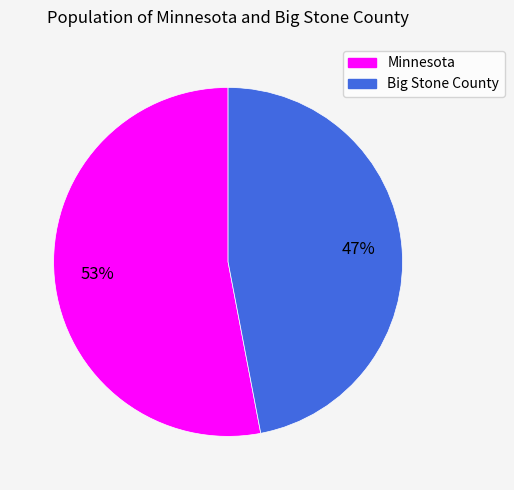

Is the sum of Big Stone County and Minnesota greater than half?

Yes